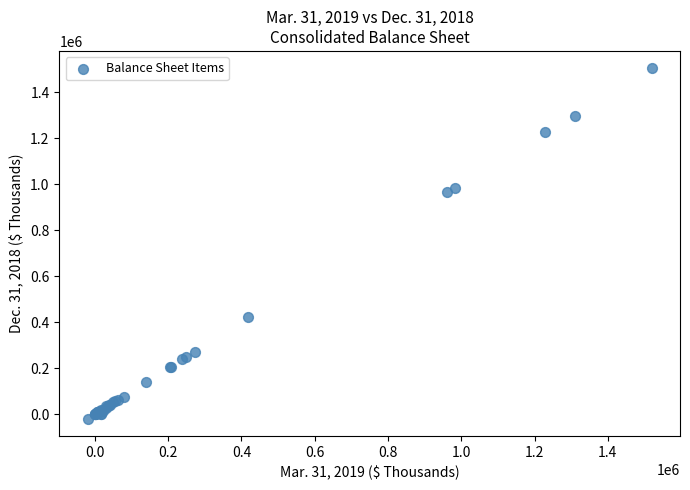

What Y value in the scatter plot is closest to 741734?

964827